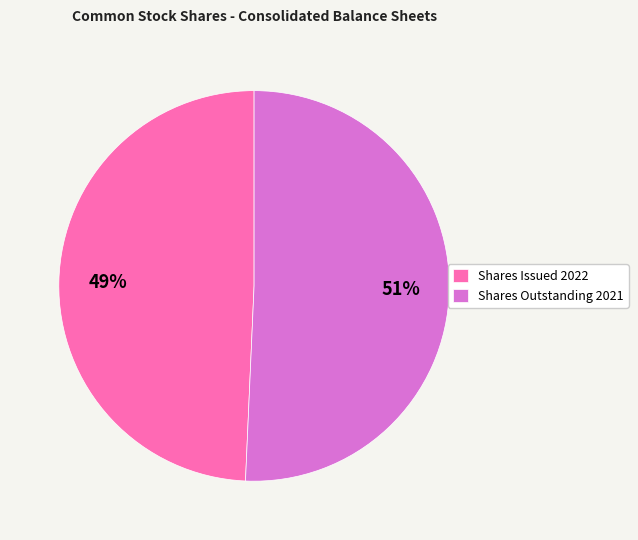

To the nearest percent, what is the combined percentage of Shares Outstanding 2021 and Shares Issued 2022?

100%